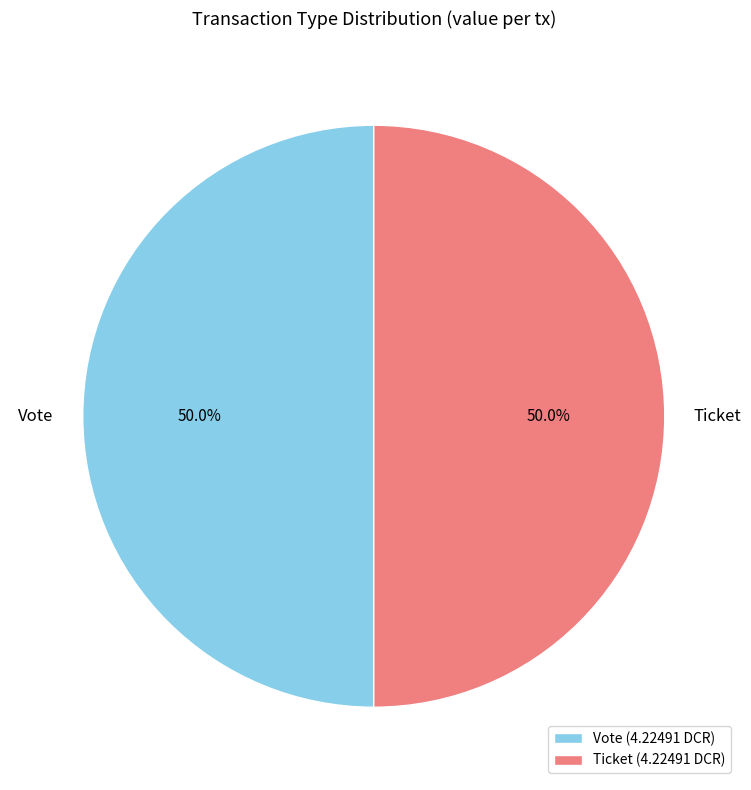

How many slices are in this pie chart?

2